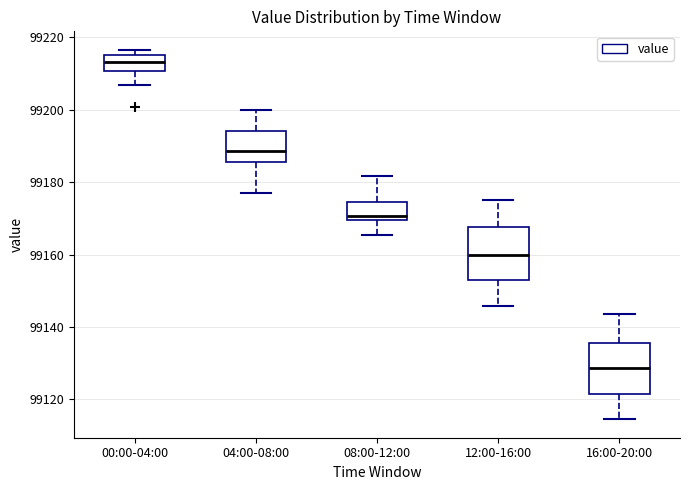

Which box's median line is the highest?

00:00-04:00